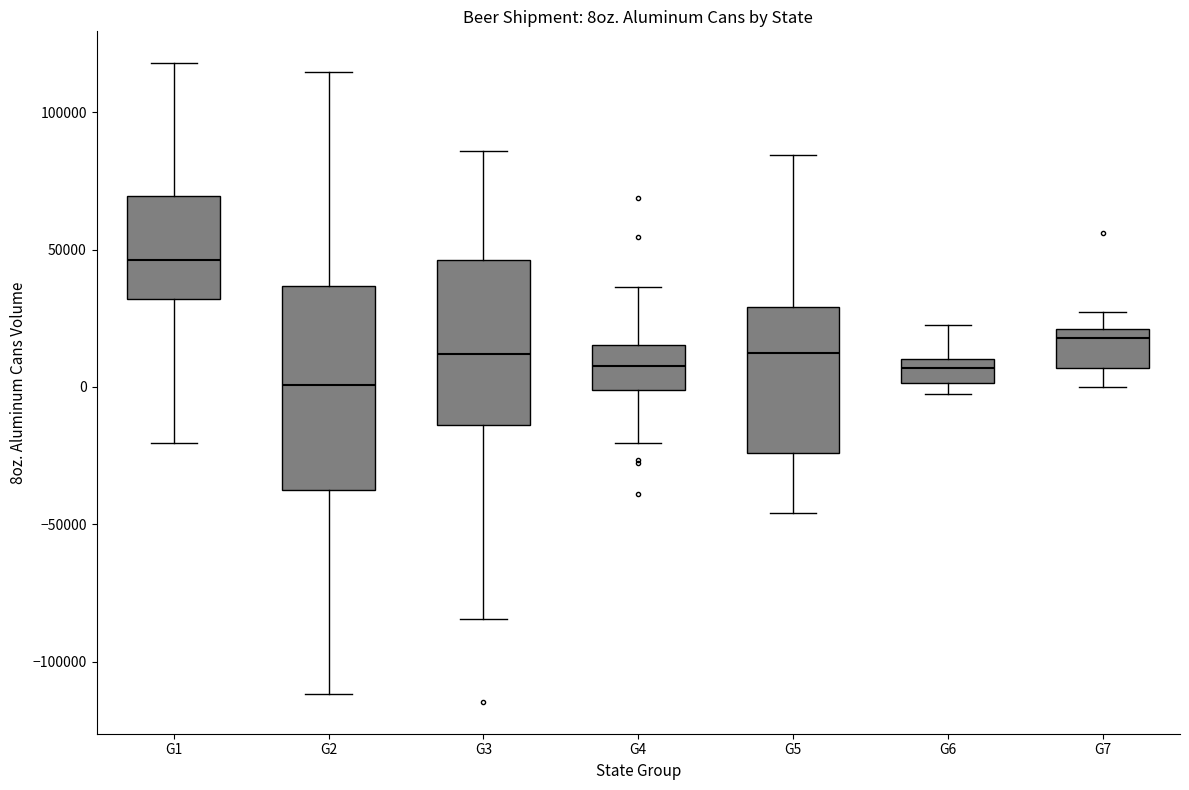

Reading left to right, read every box against the y-axis: the position of its median line, the range the box covers, and the ends of its whiskers. The values are not printed on the chart, so give them approximately, as read against the axis.

G1: median 45000, box 30000 to 70000, whiskers -20000 to 120000
G2: median 0, box -35000 to 35000, whiskers -110000 to 115000
G3: median 10000, box -15000 to 45000, whiskers -85000 to 85000
G4: median 10000, box 0 to 15000, whiskers -20000 to 35000
G5: median 10000, box -25000 to 30000, whiskers -45000 to 85000
G6: median 5000, box 0 to 10000, whiskers -5000 to 25000
G7: median 20000 (just below the box's upper edge), box 5000 to 20000, whiskers 0 to 25000